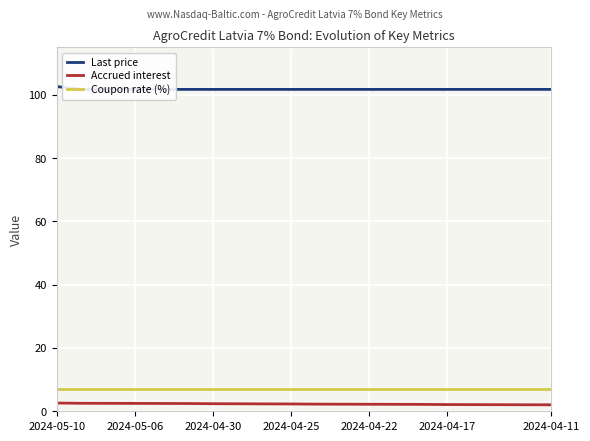

True or false: Accrued interest and Coupon rate (%) intersect in this chart.

False